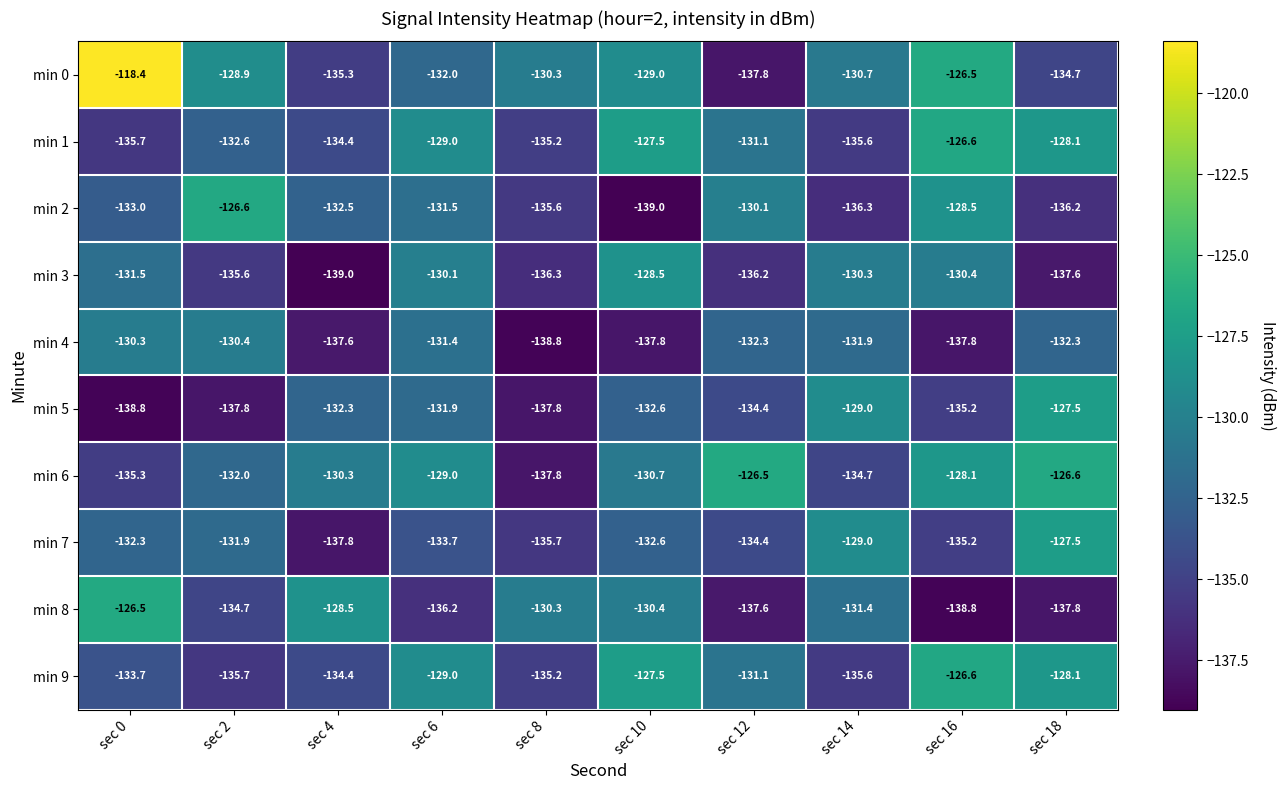

What is the total value across all series at sec 0?

-1315.5